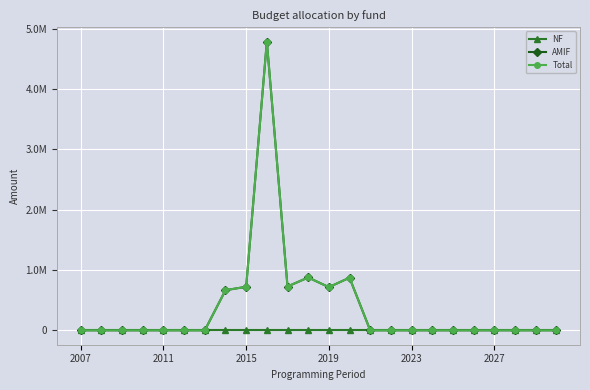

Does the chart have visible grid lines?

Yes